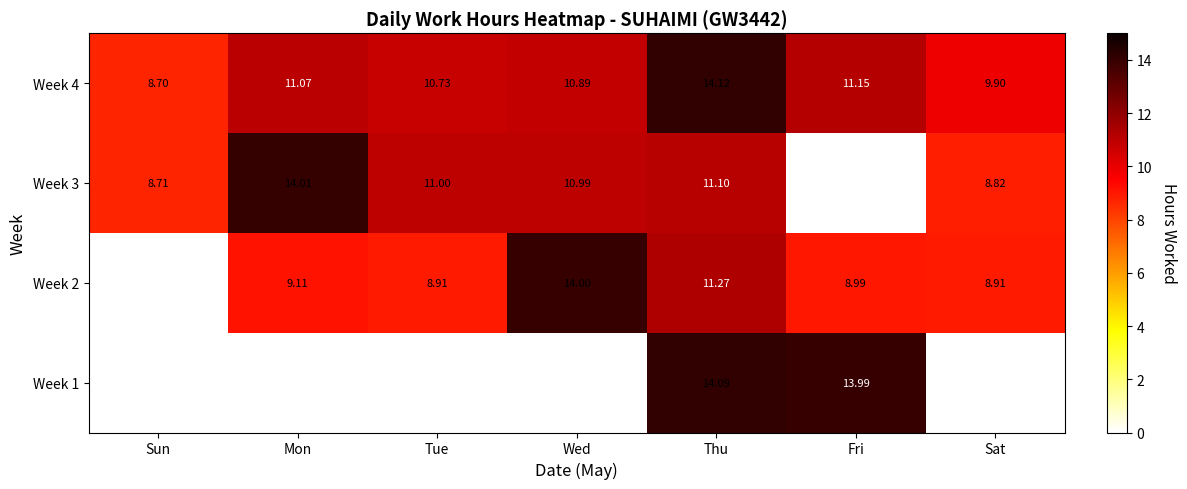

Is the value of Week 3 at Mon greater than the value of Week 2 at Sat?

Yes